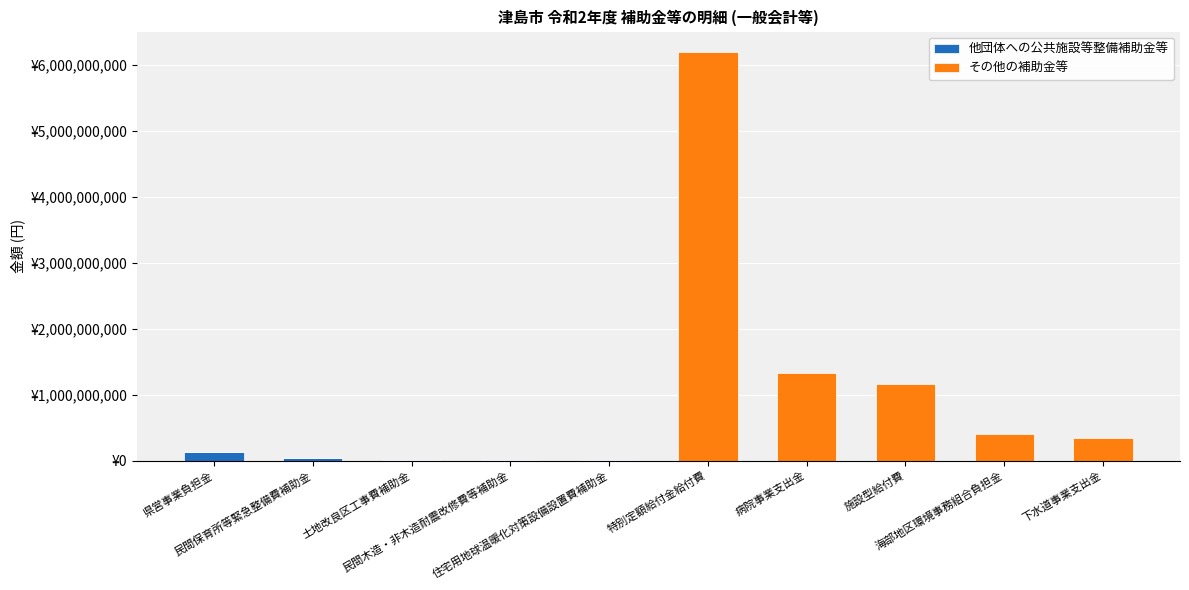

Are the bars horizontal?

No